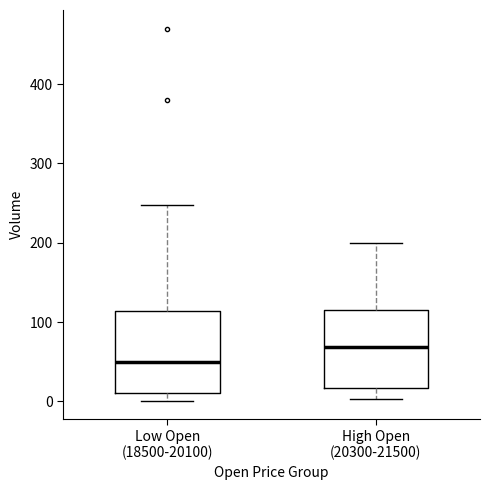

Reading left to right, transcribe this box plot: for each box, give where its median line is, the range the box spans, and where its two whiskers end, as read against the y-axis. The values are not printed on the chart, so give them approximately, as read against the axis.

Low Open (18500-20100): median 50, box 10 to 110, whiskers 0 to 250
High Open (20300-21500): median 70, box 20 to 120, whiskers 0 to 200